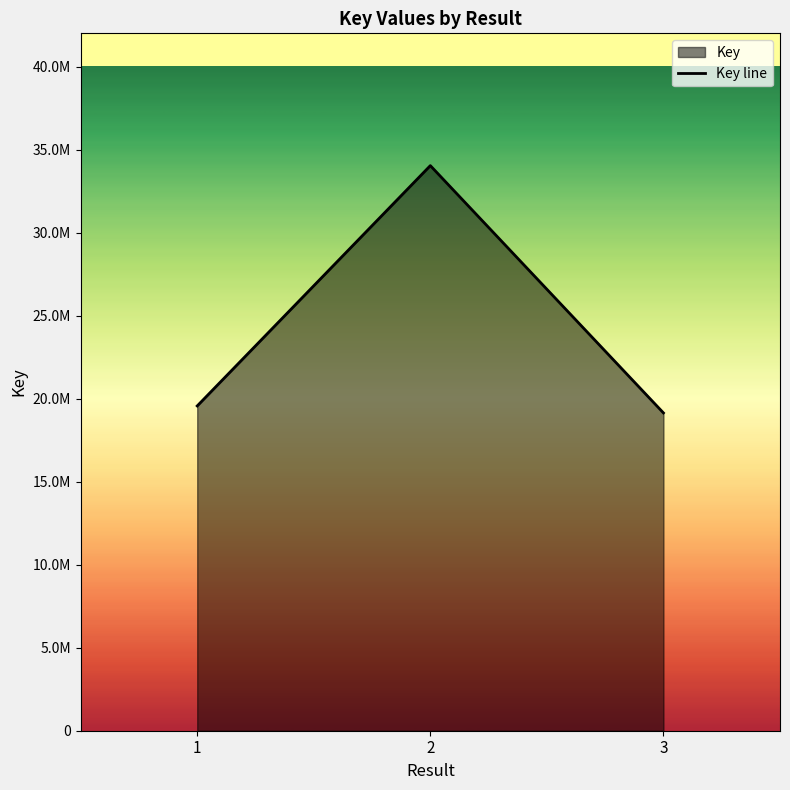

Does the chart display data point markers on the line(s)?

No